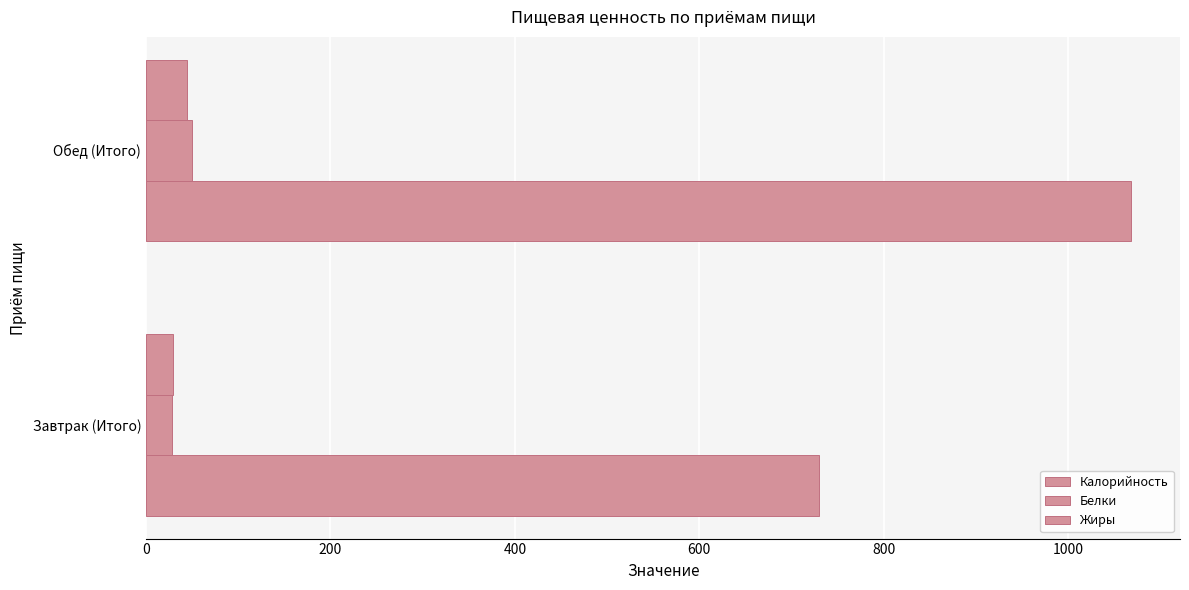

Which series has the largest total across all categories?

Калорийность